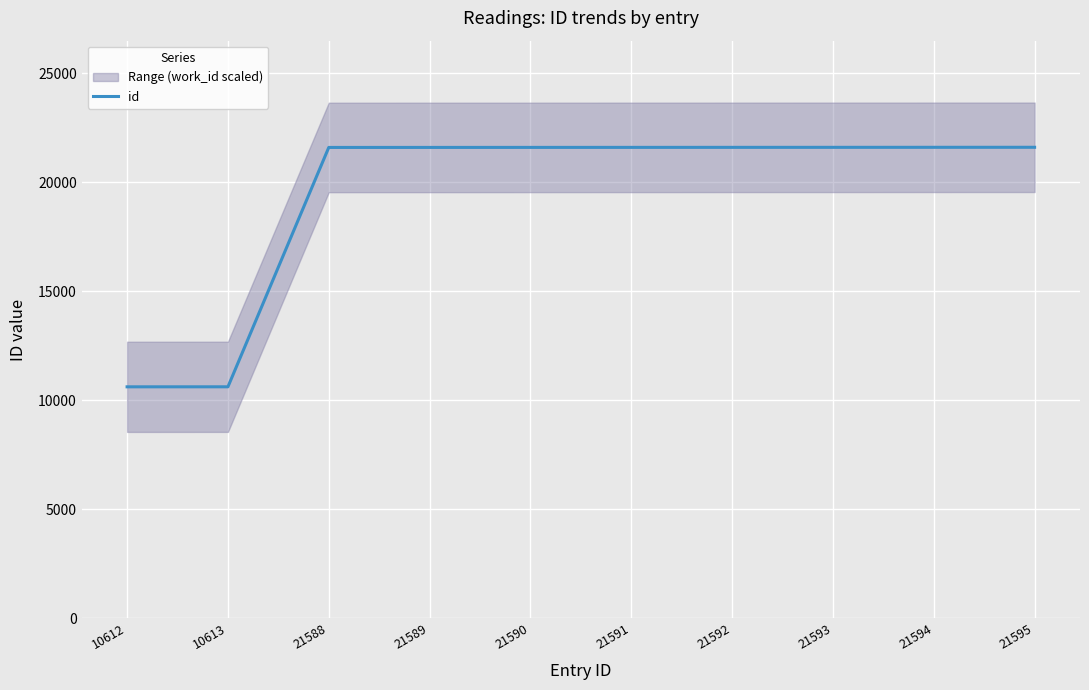

Is it true that the value at 10612 is 10612?

True